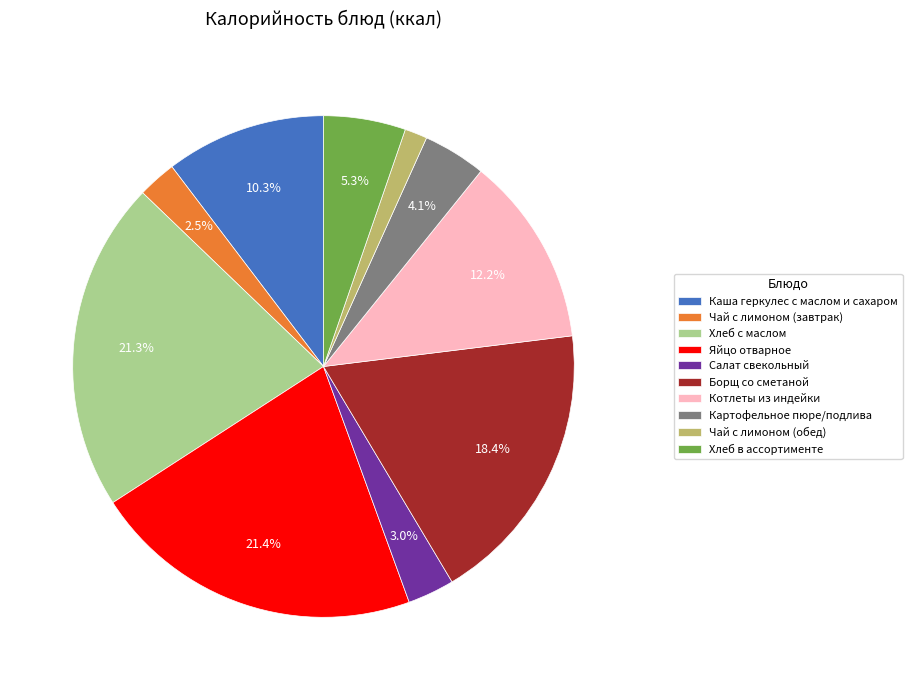

Which has a higher value, Картофельное пюре/подлива or Хлеб в ассортименте?

Хлеб в ассортименте